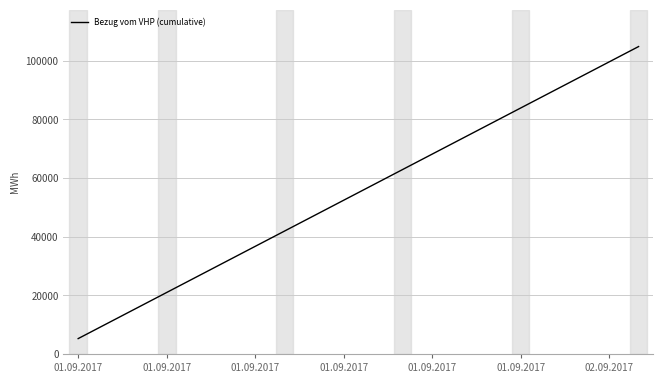

How many series are shown in this chart?

1